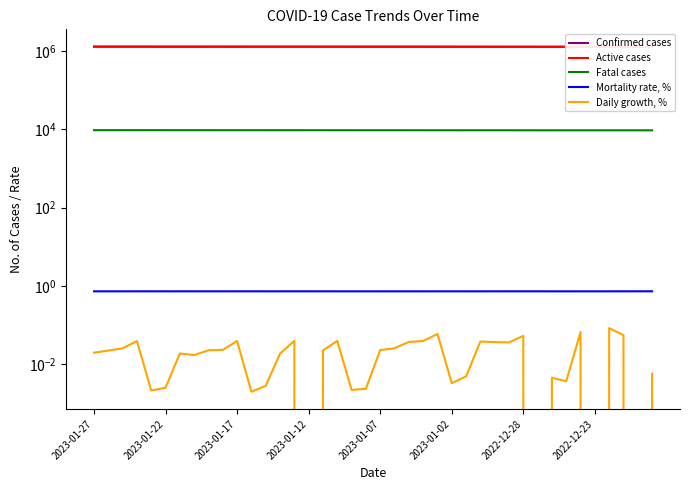

True or false: Active cases and Fatal cases cross at least once.

False